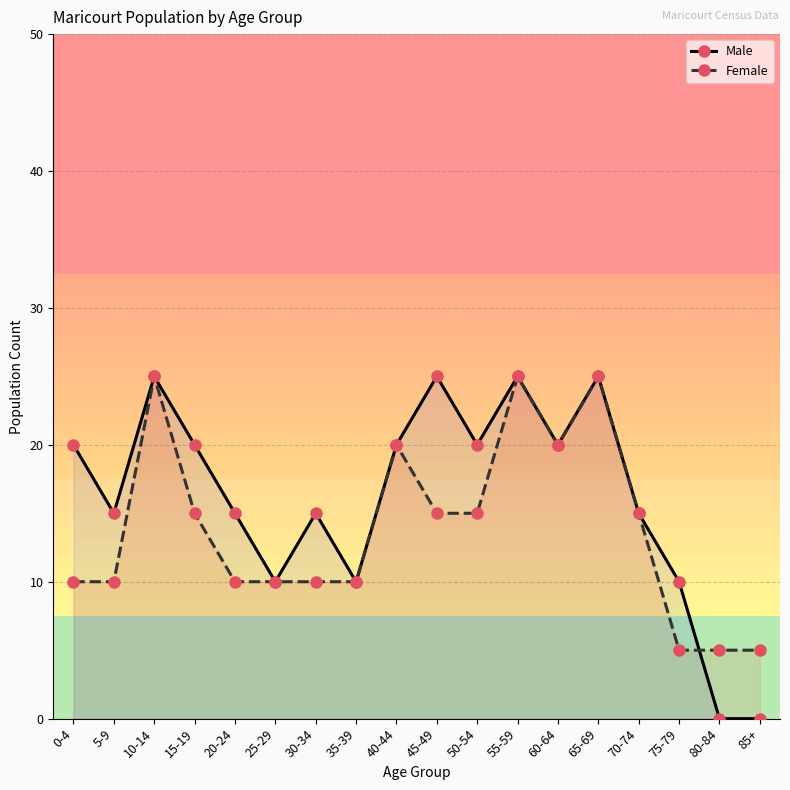

At how many categories does at least one series exceed 19?

9